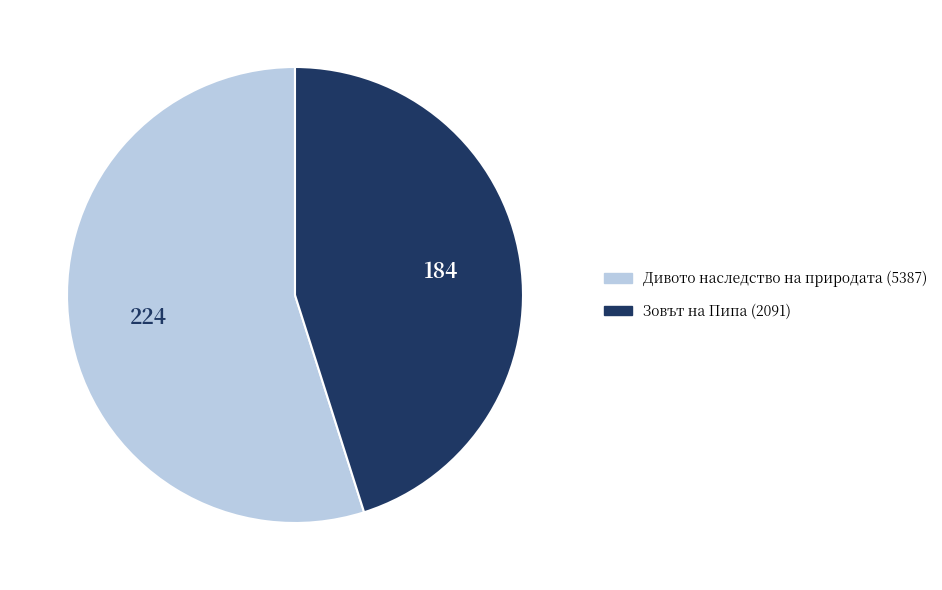

How many slices are in this pie chart?

2